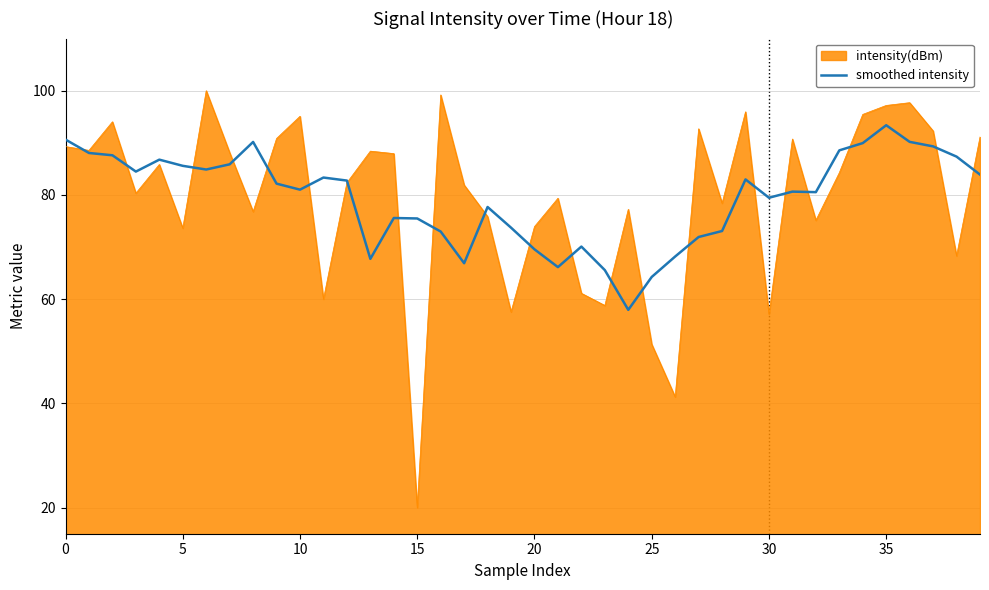

What is the minimum value shown in the chart?

20.0